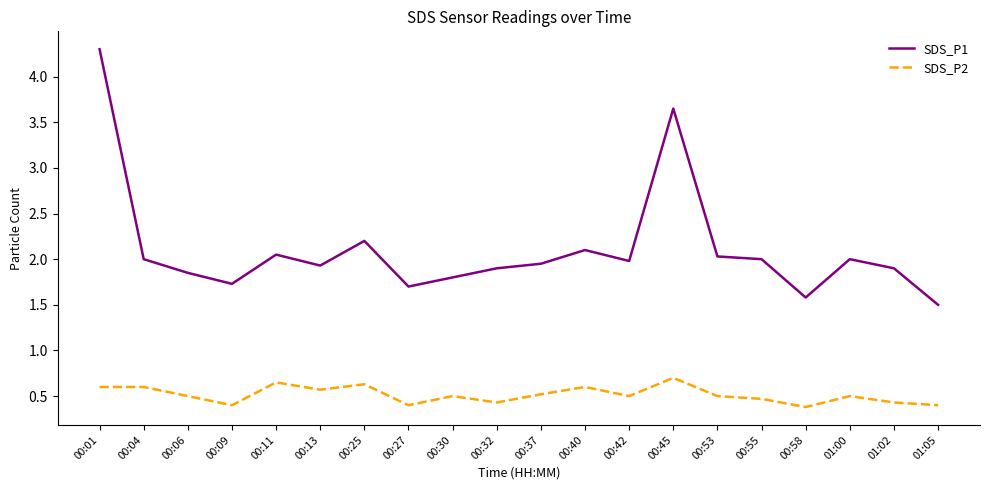

Is the value of SDS_P1 at 00:27 greater than the value of SDS_P2 at 01:00?

Yes